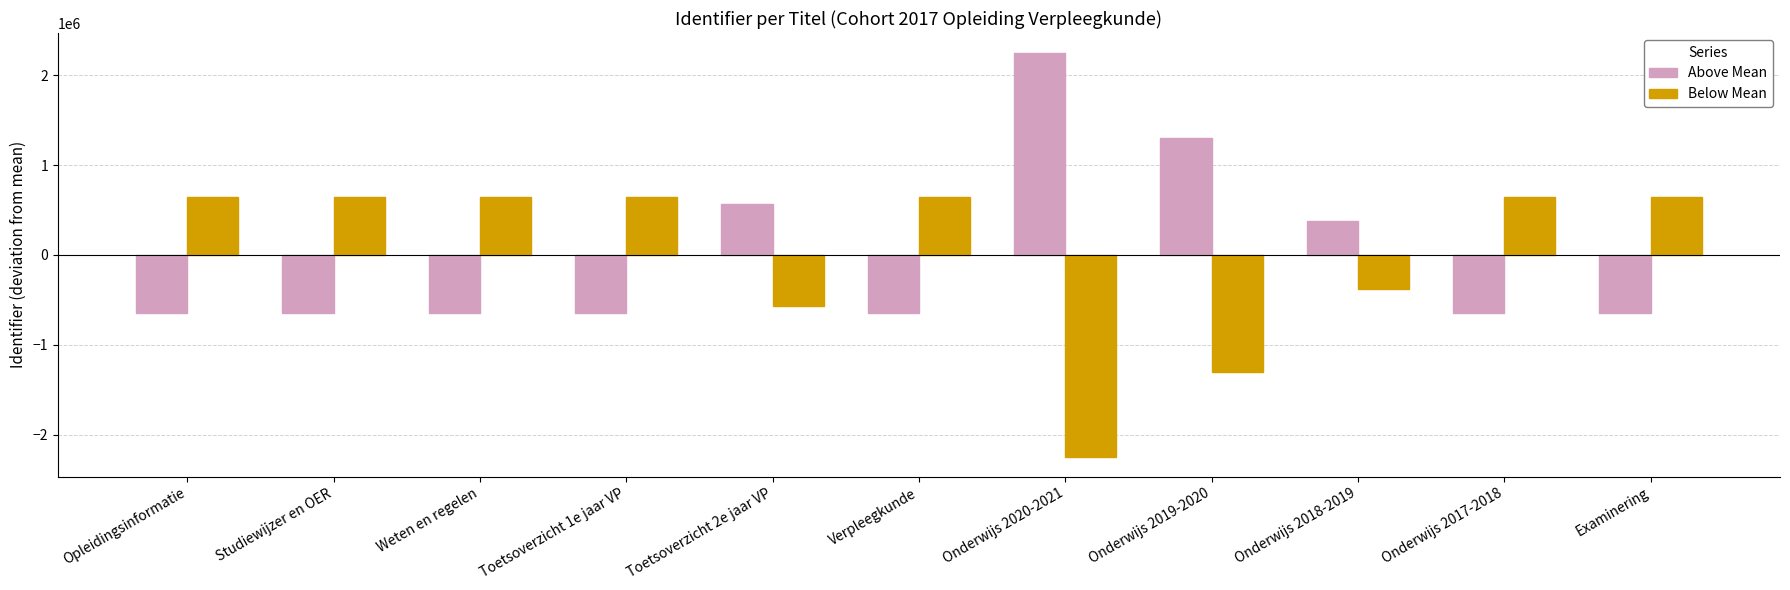

Is it true that Below Mean equals -497709.2 at Onderwijs 2020-2021?

False